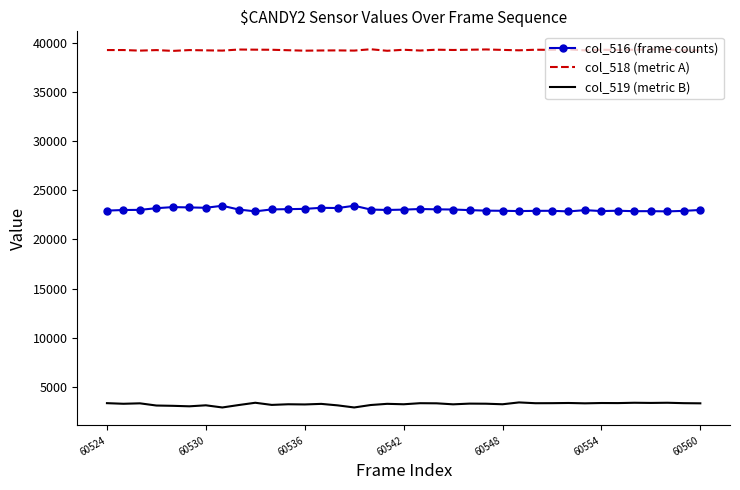

Which series has the largest total across all categories?

col_518 (metric A)